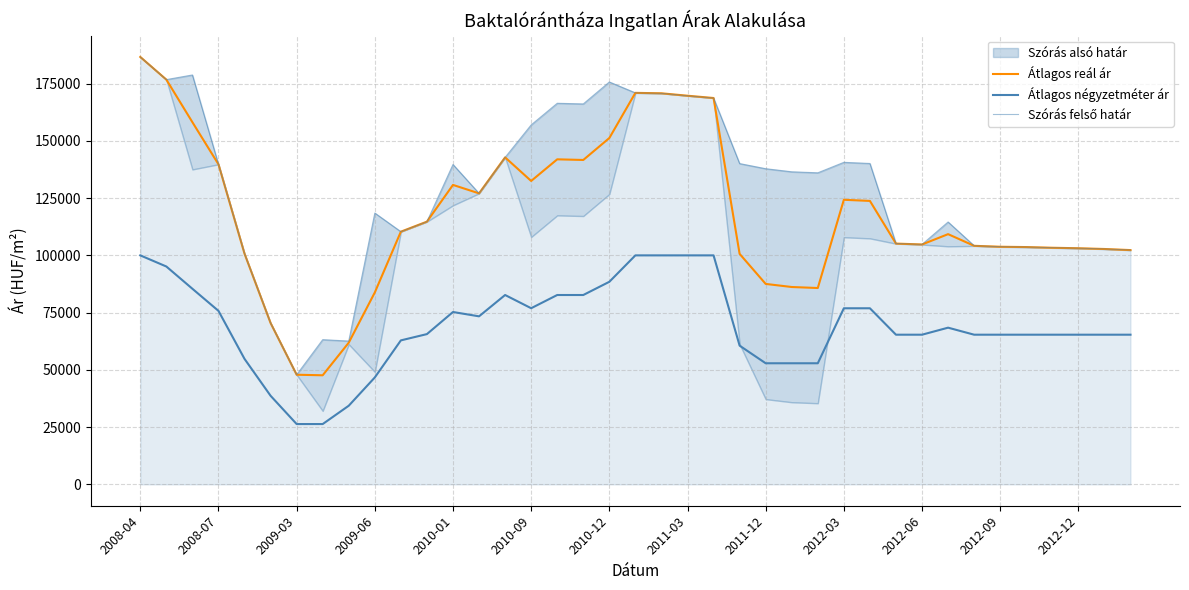

What value does the Átlagos négyzetméter ár series have at 38, to the nearest 50?

65350